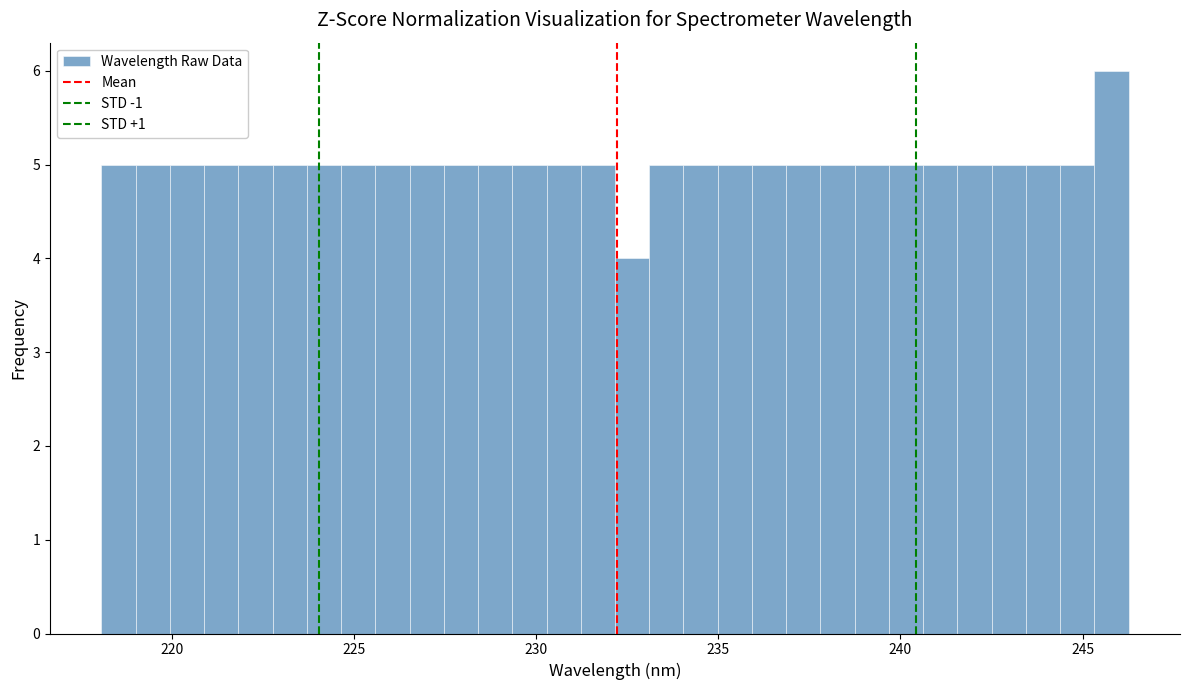

Read against the x-axis, roughly where is the centre of the tallest bar?

246.0